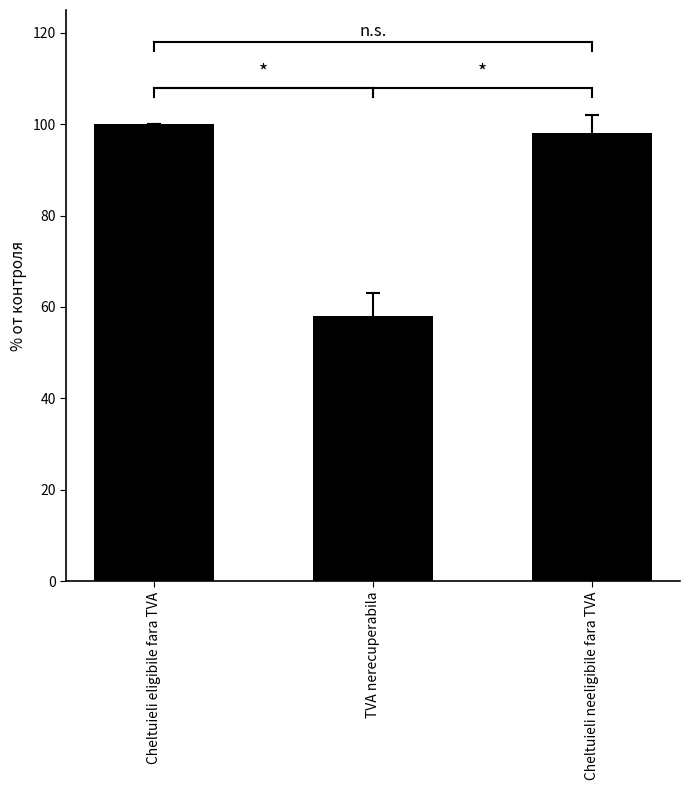

What is the difference between the maximum and minimum values?

42